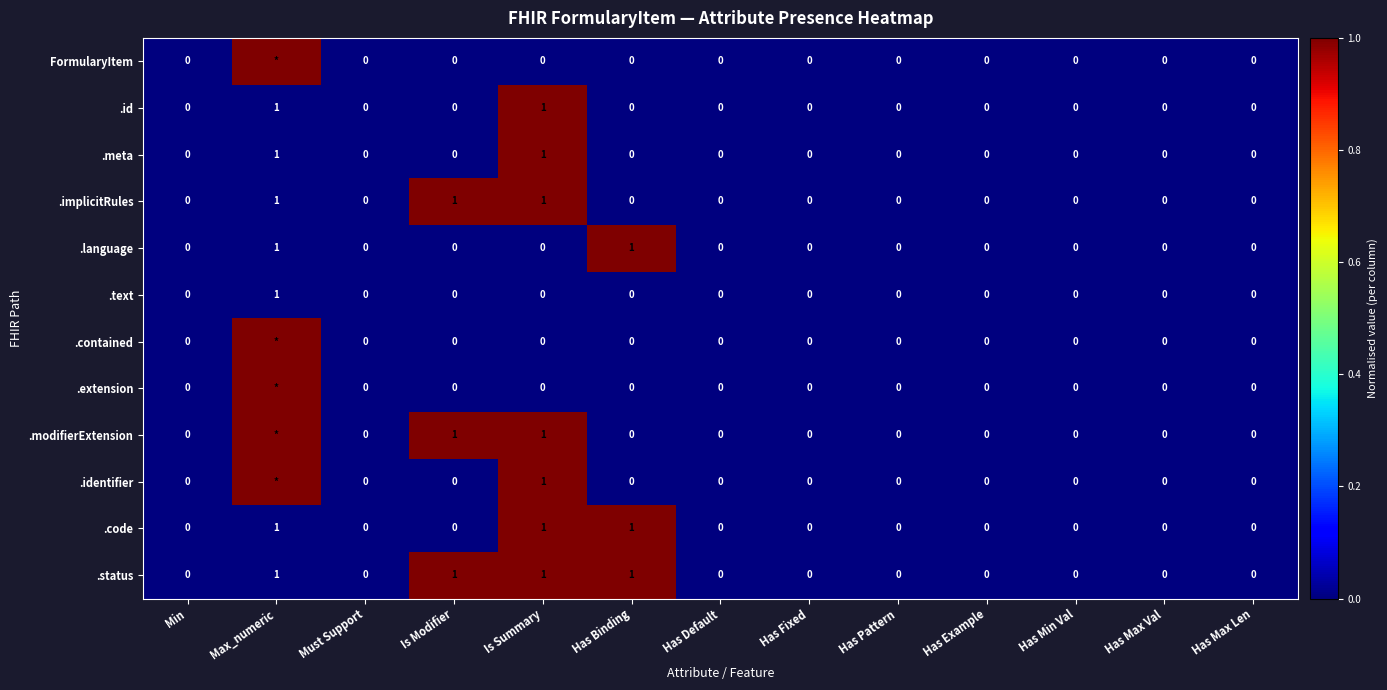

The .text series shows 0 at Has Max Len. True or false?

True